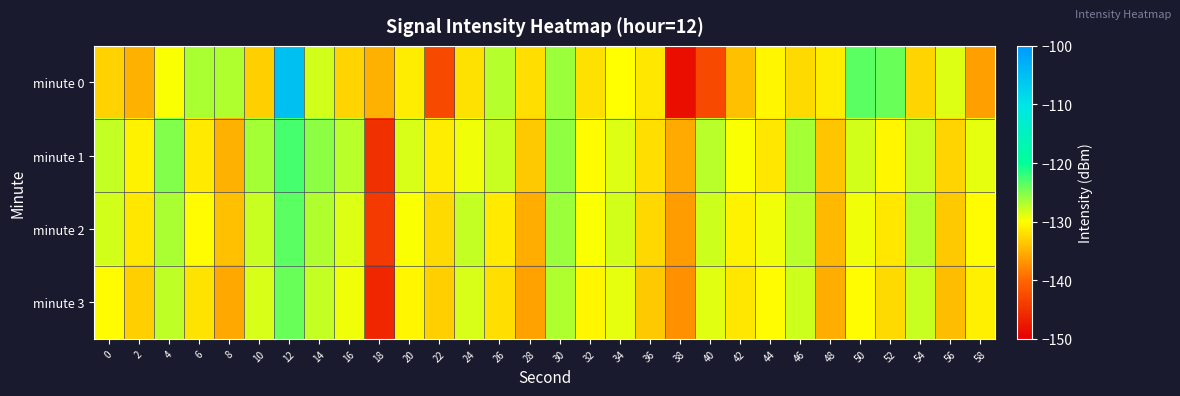

Rank the series by their maximum value, from highest to lowest.

minute 0, minute 1, minute 2, minute 3